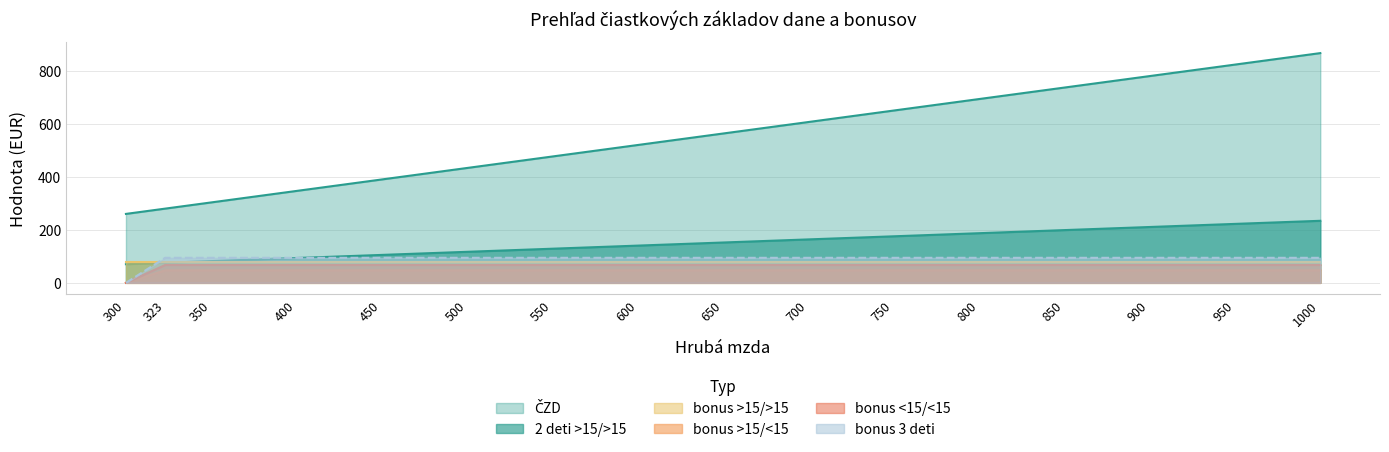

How many lines are shown in the chart?

6